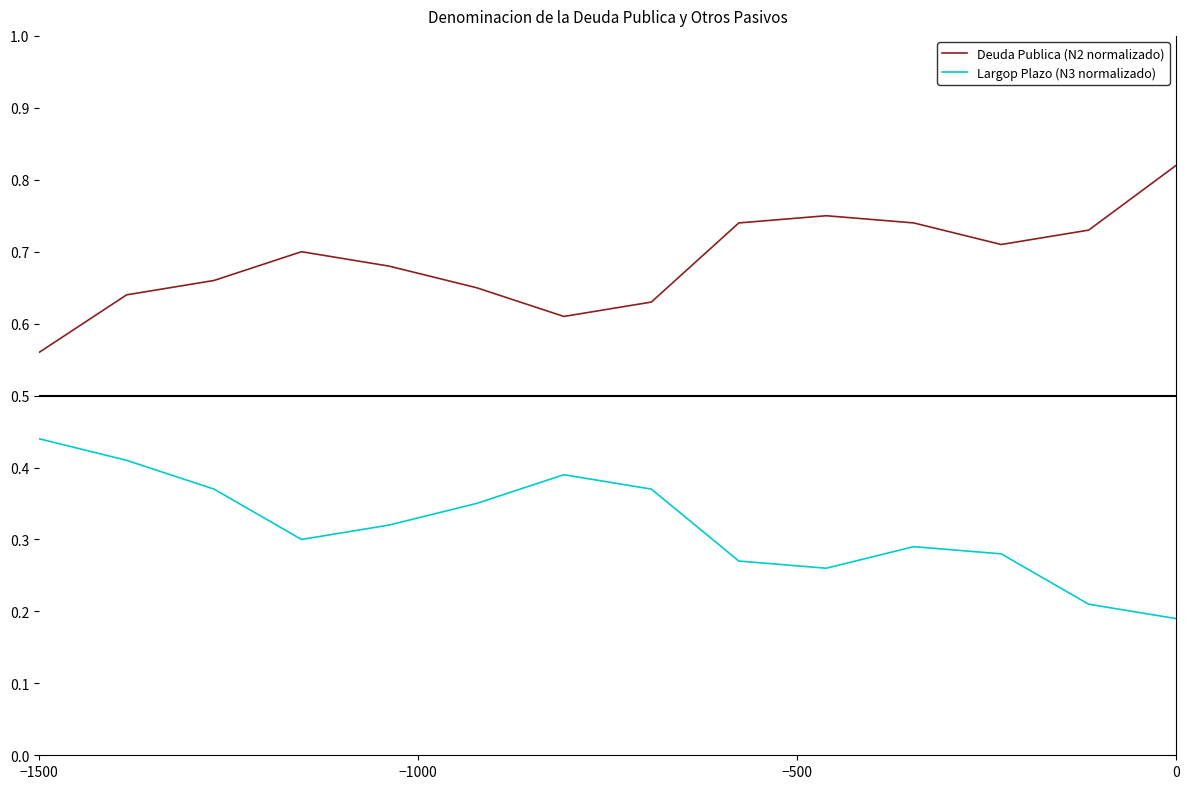

Rank the series by their average value, from highest to lowest.

Deuda Publica (N2 normalizado), Largop Plazo (N3 normalizado)